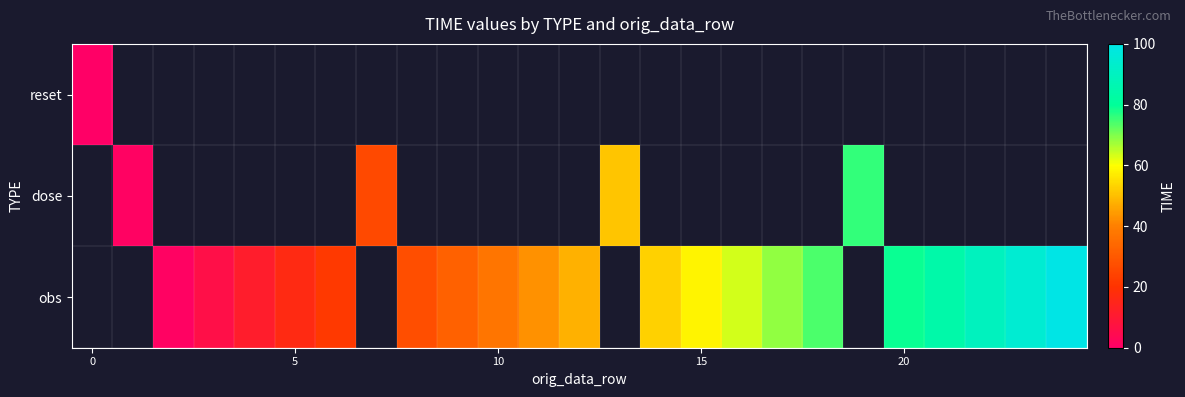

At which category does the chart reach its peak across all series?

24